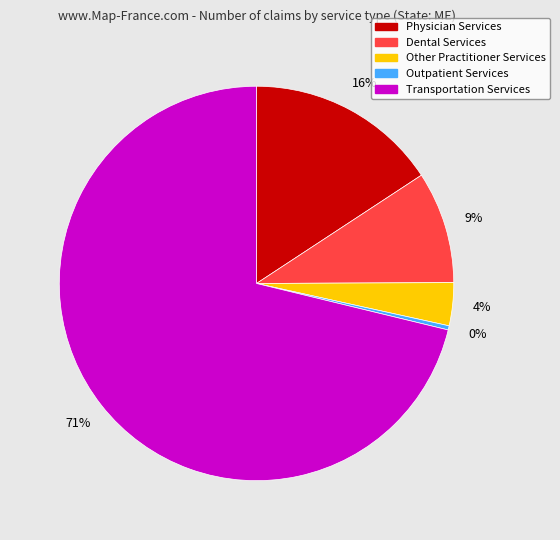

Rank the categories by value from lowest to highest.

Outpatient Services, Other Practitioner Services, Dental Services, Physician Services, Transportation Services